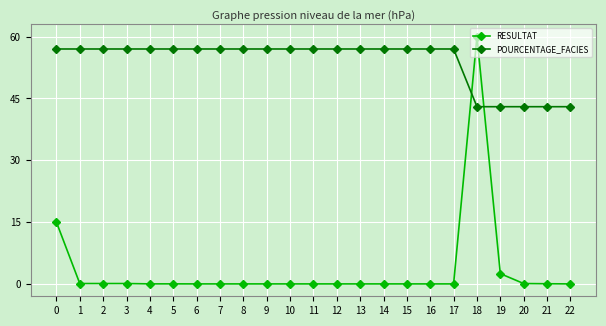

At which category does the chart reach its peak across all series?

18